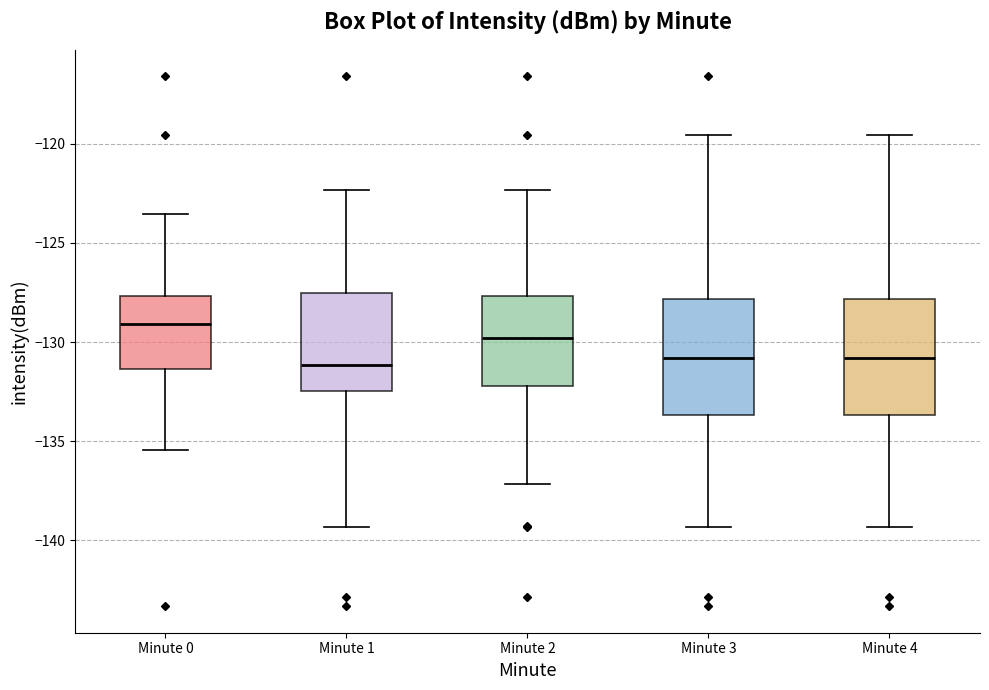

Reading left to right, read every box against the y-axis: the position of its median line, the range the box covers, and the ends of its whiskers. The values are not printed on the chart, so give them approximately, as read against the axis.

Minute 0: median -129.0, box -131.5 to -127.5, whiskers -135.5 to -123.5
Minute 1: median -131.0, box -132.5 to -127.5, whiskers -139.5 to -122.5
Minute 2: median -130.0, box -132.0 to -127.5, whiskers -137.0 to -122.5
Minute 3: median -131.0, box -133.5 to -128.0, whiskers -139.5 to -119.5
Minute 4: median -131.0, box -133.5 to -128.0, whiskers -139.5 to -119.5